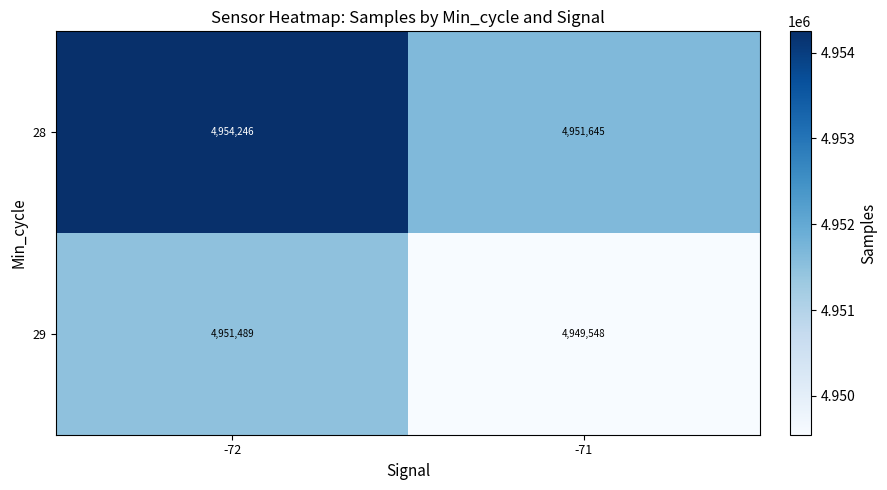

Reading right to left, transcribe all the data shown in this chart.

28: 4951645	4954246
29: 4949548	4951489